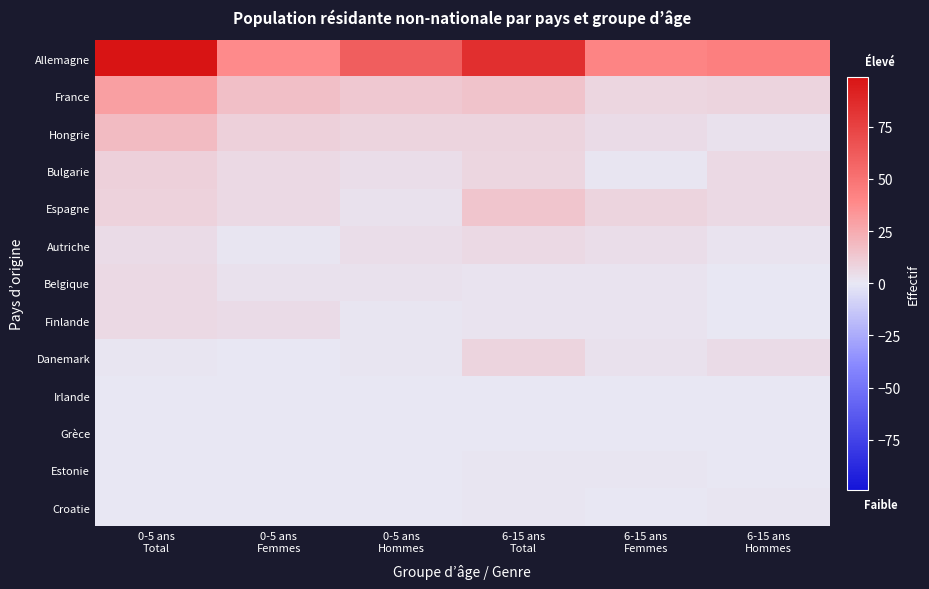

What is the spread (max minus min) of values at 0-5 ans
Total?

99